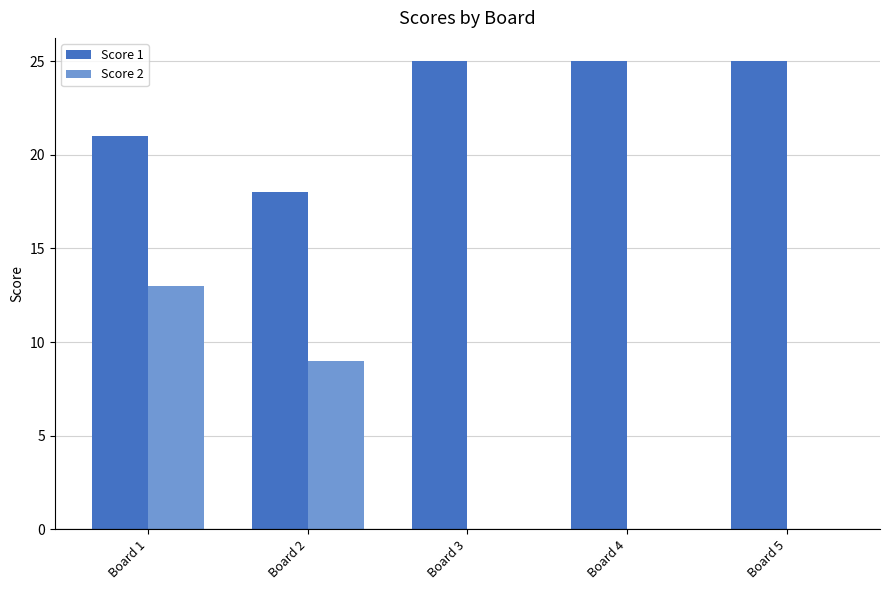

Reading right to left, transcribe all the data shown in this chart.

Score 1: 25	25	25	18	21
Score 2: 0	0	0	9	13